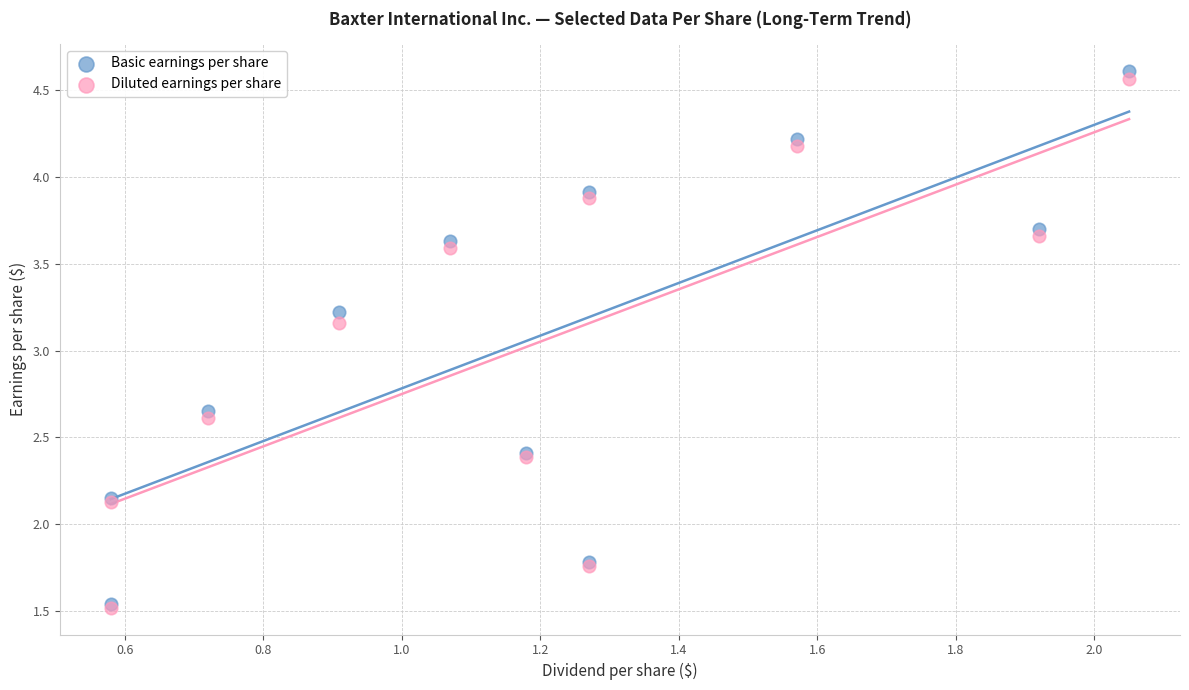

What are all the series names shown in the legend?

Basic earnings per share, Diluted earnings per share